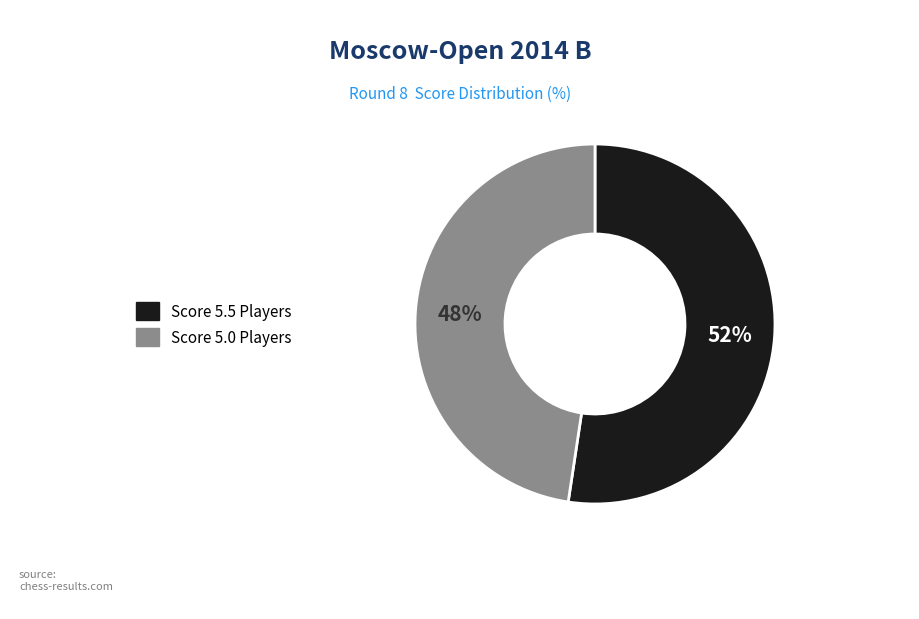

Does any single category account for the majority?

Yes